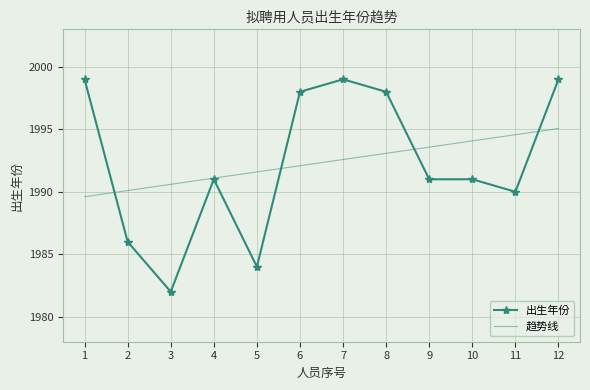

Which category has the lowest value in the 出生年份 series?

3